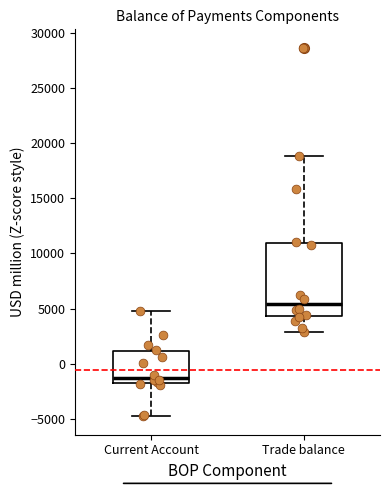

Which box is the tallest, from its lower edge to its upper edge?

Trade balance